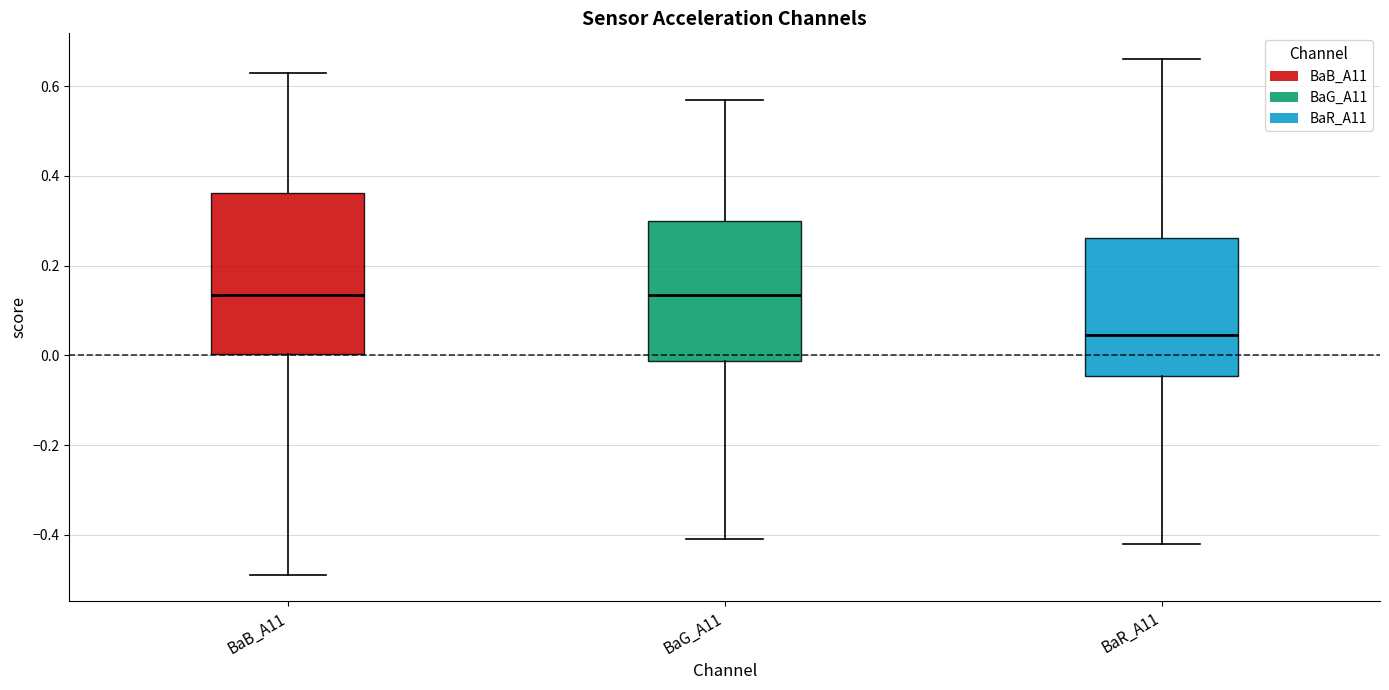

Comparing the boxes themselves (not the whiskers), which one is the tallest?

BaB_A11